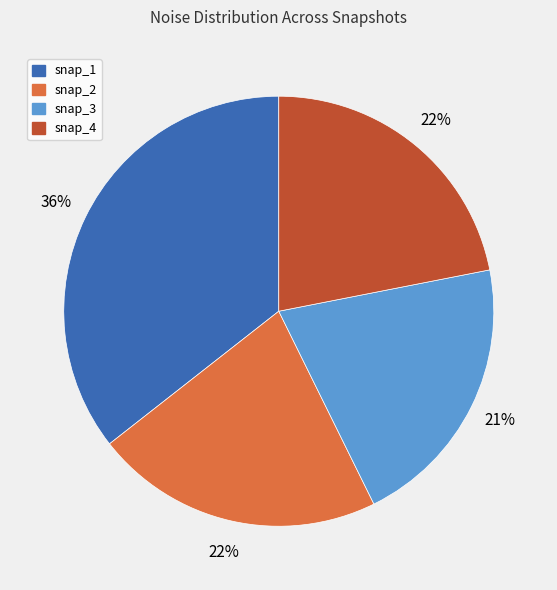

Is there any slice that represents more than half of the pie?

No